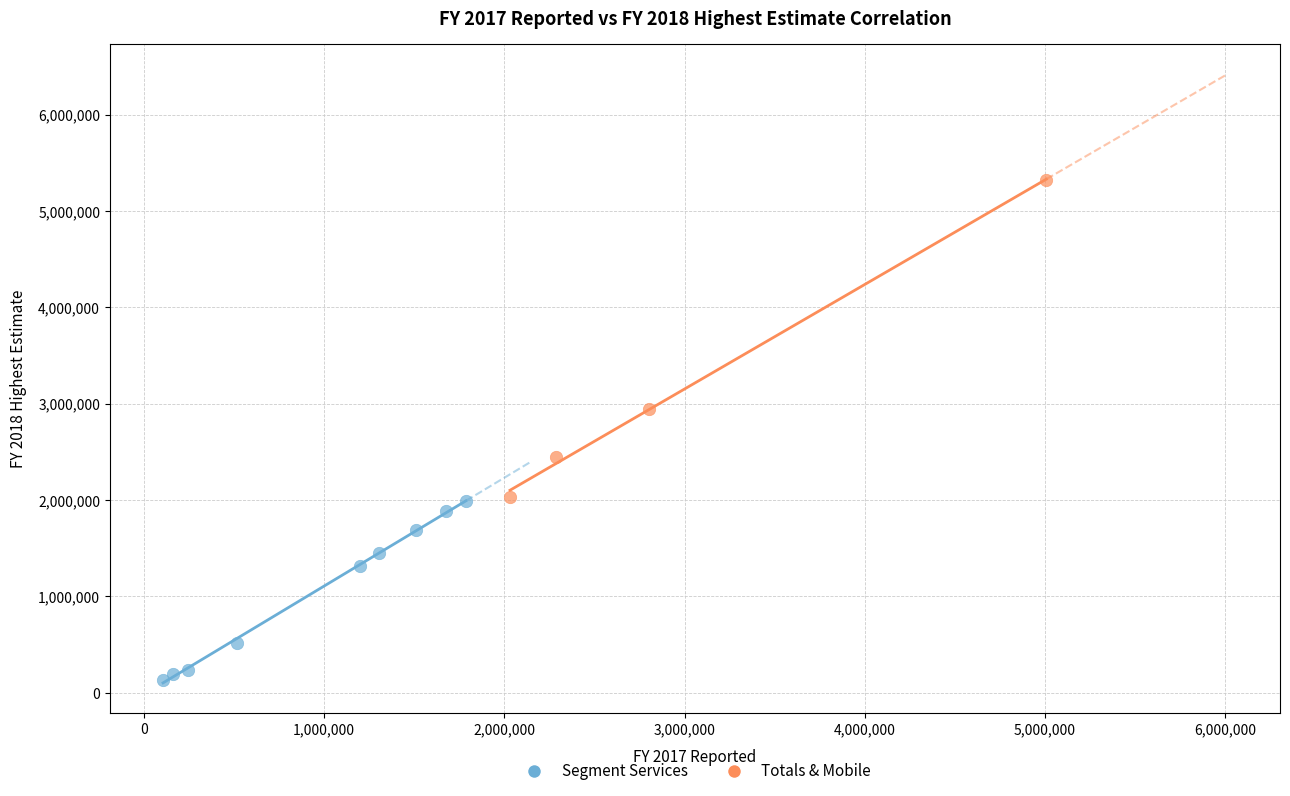

Which series reaches the maximum Y coordinate?

Totals & Mobile